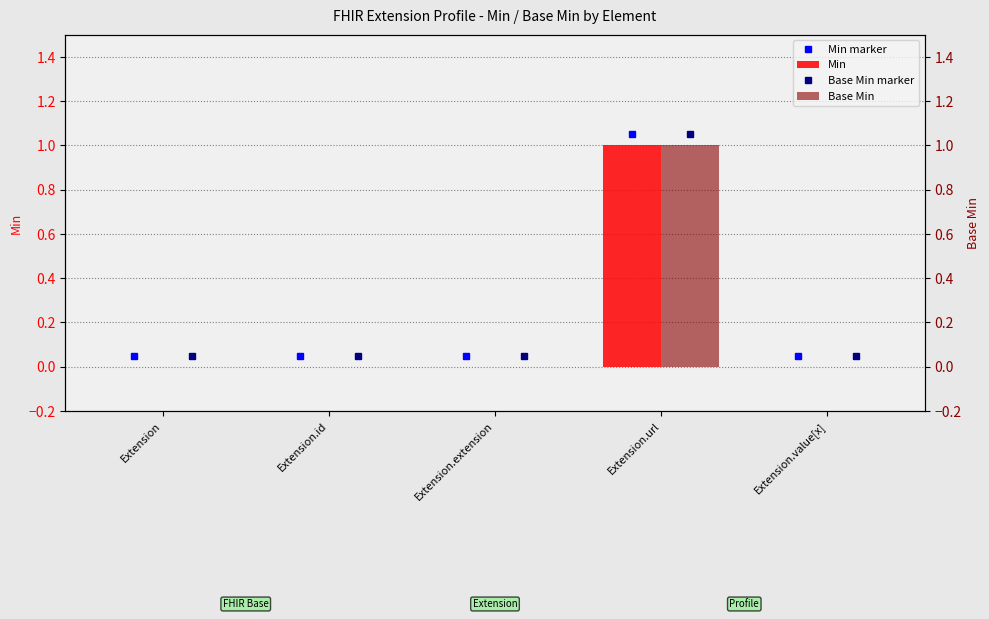

How many bars are there in each group?

2